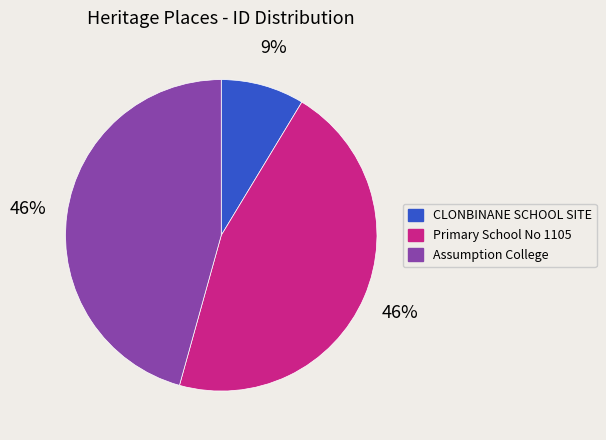

Combined, do Assumption College and Primary School No 1105 account for over 50%?

Yes